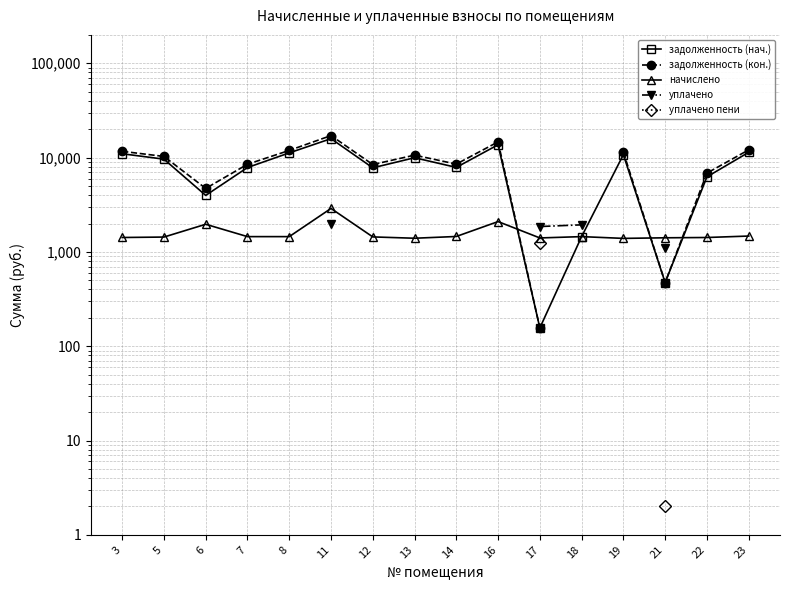

What is the difference between the second highest and second lowest values in the задолженность (нач.) series?

13210.1